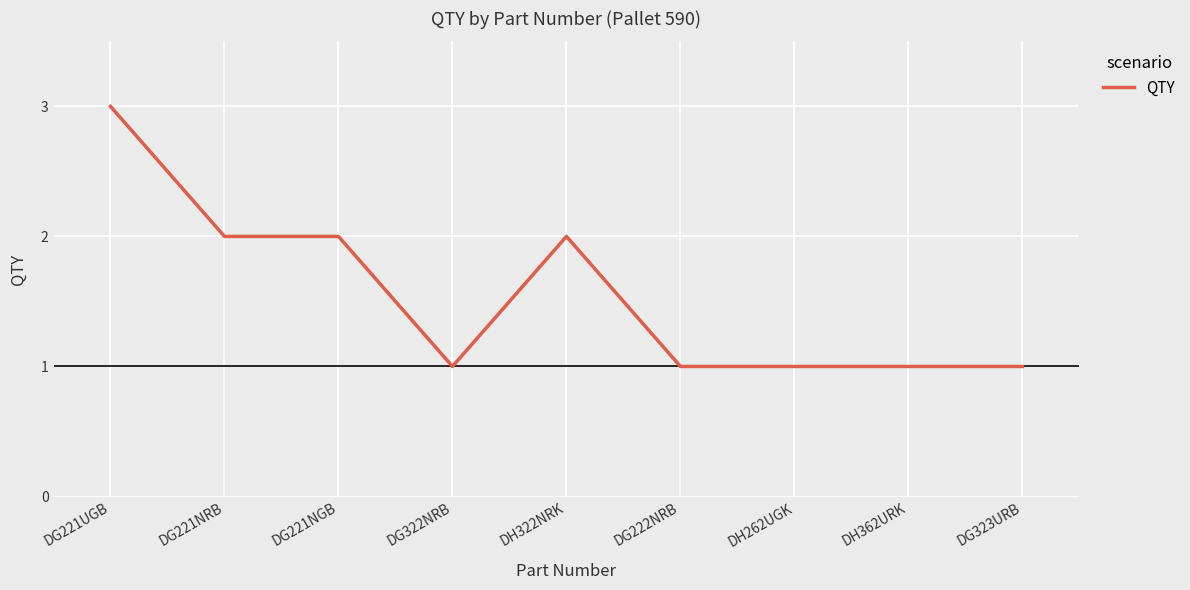

What position from the left is DG323URB?

9